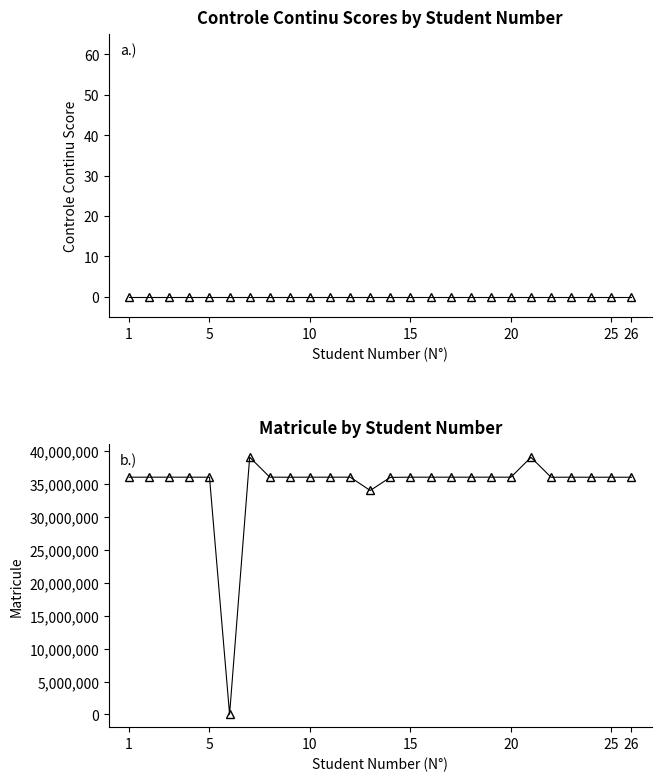

Reading right to left, transcribe all the data shown in this chart.

controle continu: 0	0	0	0	0	0	0	0	0	0	0	0	0	0	0	0	0	0	0	0	0	0	0	0	0	0
matricule: 36033388	36033569	36033566	36035184	36031520	39053618	36034895	36043503	36037707	36039242	36039112	36038639	36010936	34019567	36042544	36037162	36038195	36031254	36042677	39081000	20219	36034784	36038774	36037859	36038931	36034782